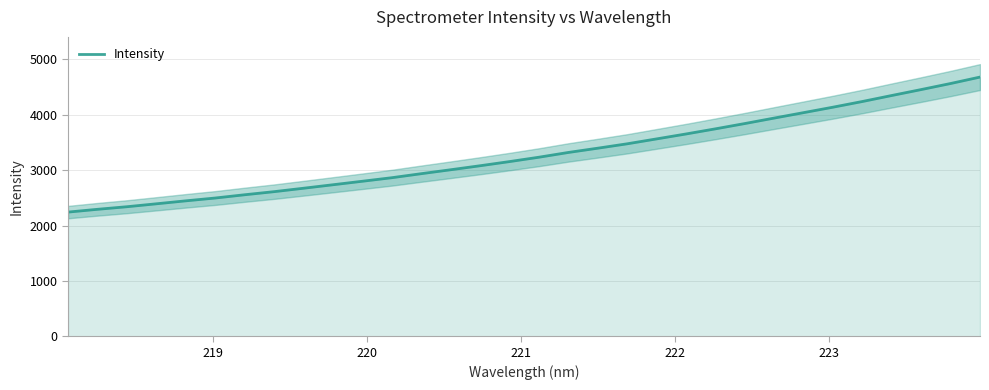

What is the minimum value for Intensity?

2242.1